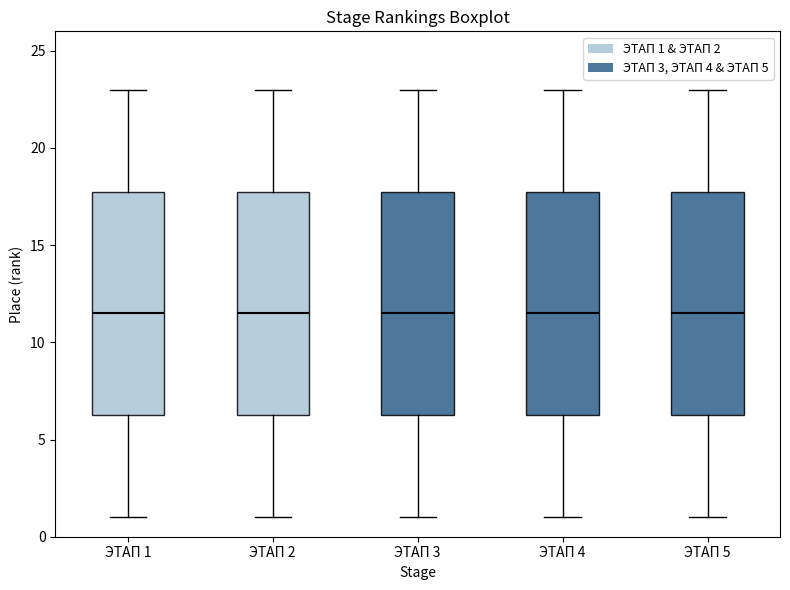

Reading left to right, transcribe this box plot: for each box, give where its median line is, the range the box spans, and where its two whiskers end, as read against the y-axis. The values are not printed on the chart, so give them approximately, as read against the axis.

ЭТАП 1: median 11.5, box 6.5 to 18.0, whiskers 1.0 to 23.0
ЭТАП 2: median 11.5, box 6.5 to 18.0, whiskers 1.0 to 23.0
ЭТАП 3: median 11.5, box 6.5 to 18.0, whiskers 1.0 to 23.0
ЭТАП 4: median 11.5, box 6.5 to 18.0, whiskers 1.0 to 23.0
ЭТАП 5: median 11.5, box 6.5 to 18.0, whiskers 1.0 to 23.0